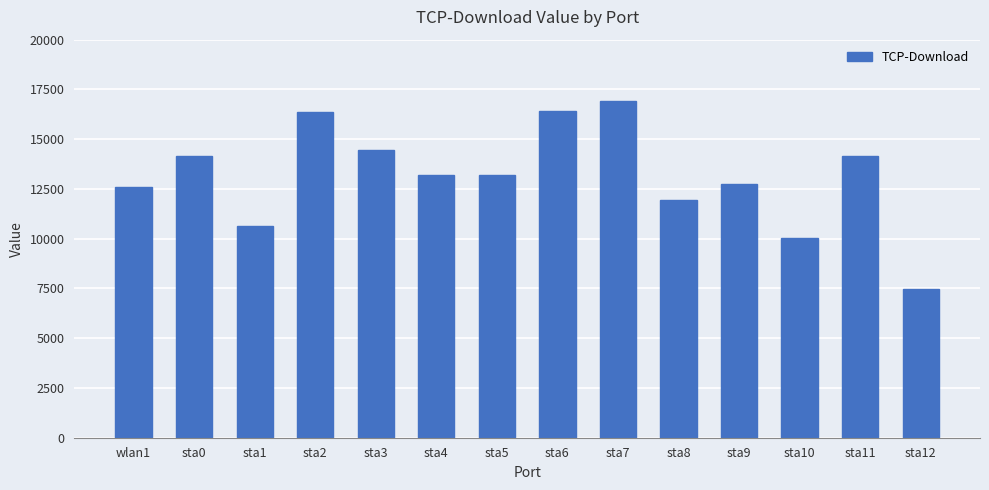

What is the greatest value displayed?

16925.0